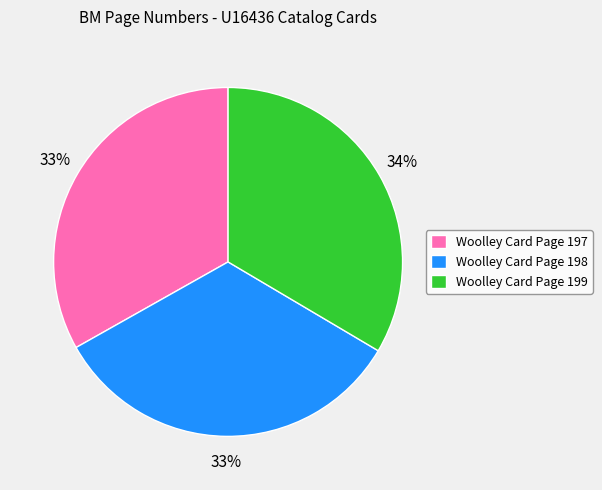

What percentage is the Woolley Card Page 199 slice, to the nearest percent?

34%